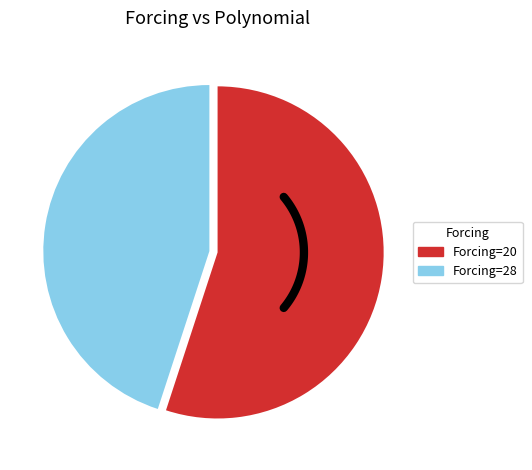

The 20 slice represents 55% of the pie. True or false?

True